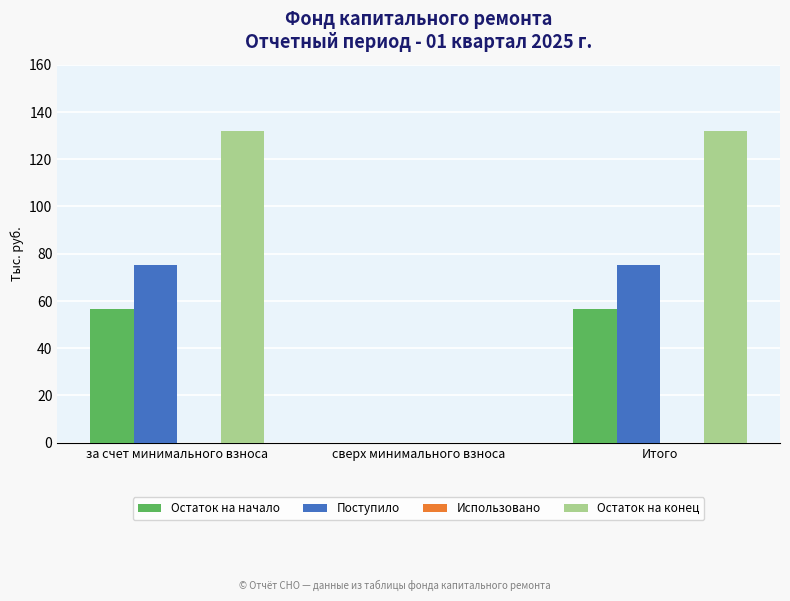

Reading left to right, extract all data points from this chart.

Остаток на начало: за счет минимального взноса=56.8	сверх минимального взноса=0.0	Итого=56.8
Поступило: за счет минимального взноса=75.2	сверх минимального взноса=0.0	Итого=75.2
Остаток на конец: за счет минимального взноса=131.9	сверх минимального взноса=0.0	Итого=131.9